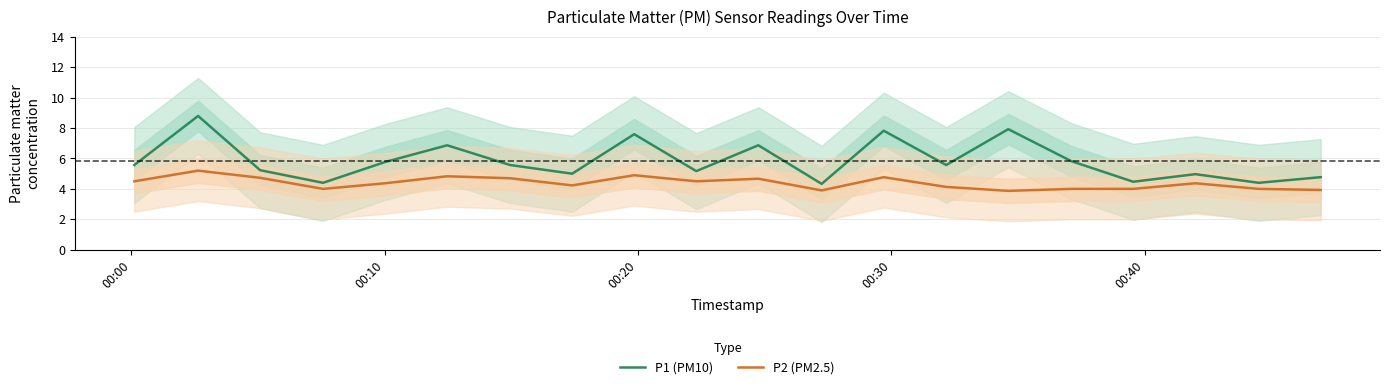

Reading left to right, list all the values displayed in this chart.

P1 (PM10): 5.6	8.8	5.2	4.4	5.8	6.9	5.6	5.0	7.6	5.2	6.9	4.3	7.8	5.6	7.9	5.8	4.5	5.0	4.4	4.8
P2 (PM2.5): 4.5	5.2	4.7	4.0	4.4	4.8	4.7	4.2	4.9	4.5	4.7	3.9	4.8	4.1	3.9	4.0	4.0	4.4	4.0	3.9